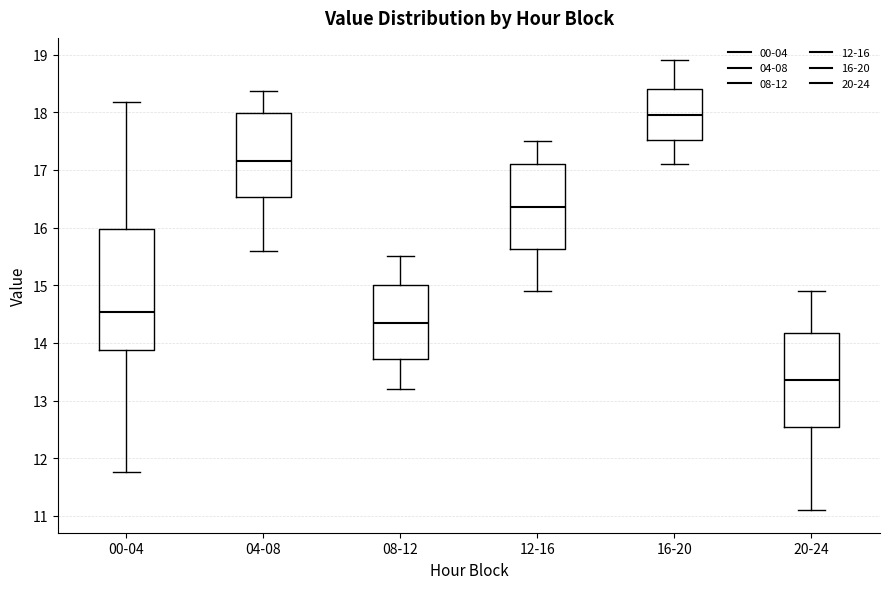

Which box's median line is the highest?

16-20